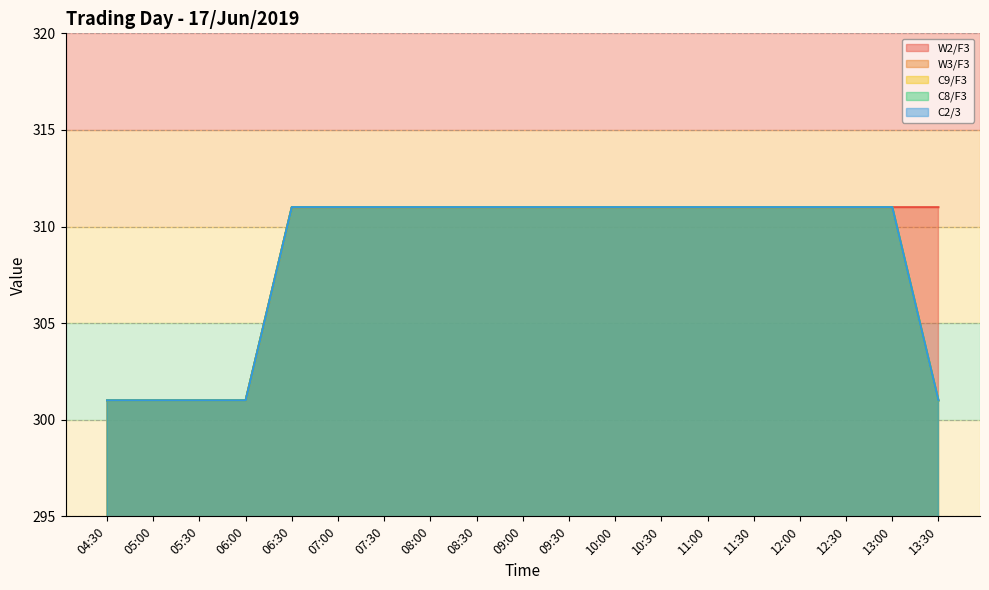

True or false: C8/F3 has more than 0 points higher than both neighbors.

False